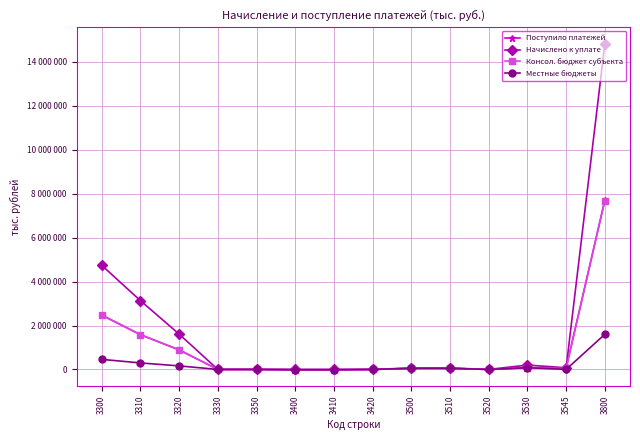

Is this an area chart (filled region under the line)?

No